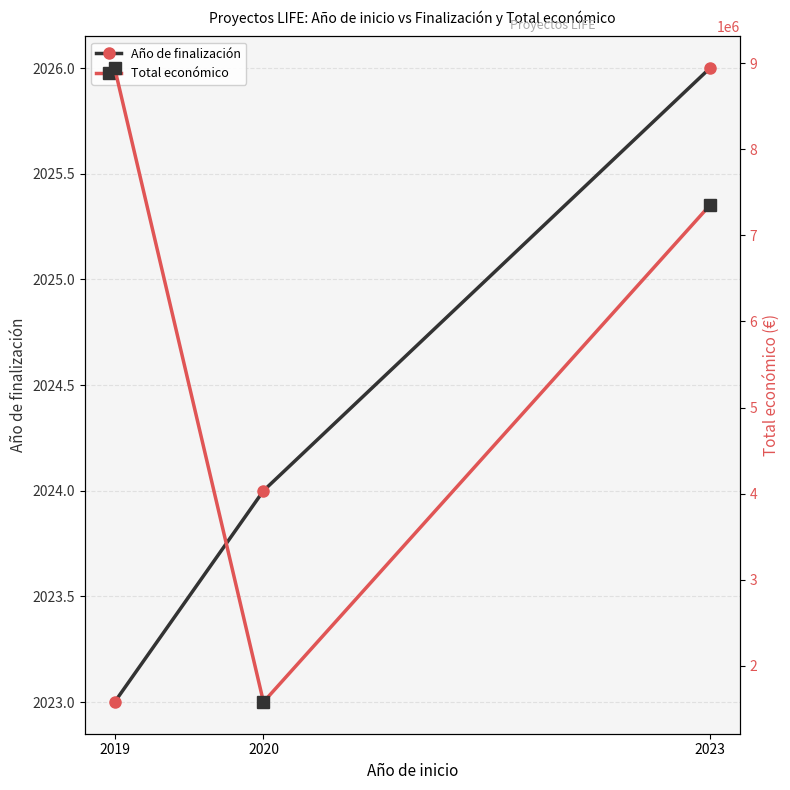

Where does the Total económico series first go above 7352422?

2019